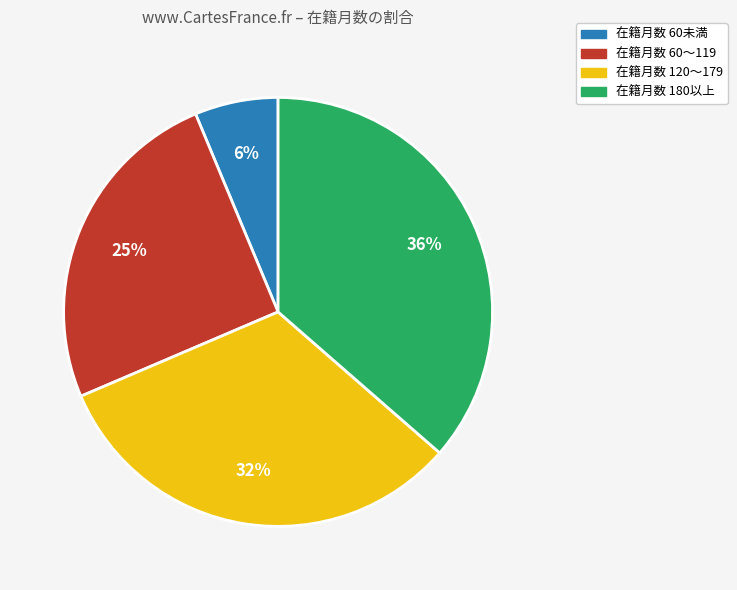

What is the ratio of the value at 在籍月数 180以上 to the value at 在籍月数 120〜179?

1.1